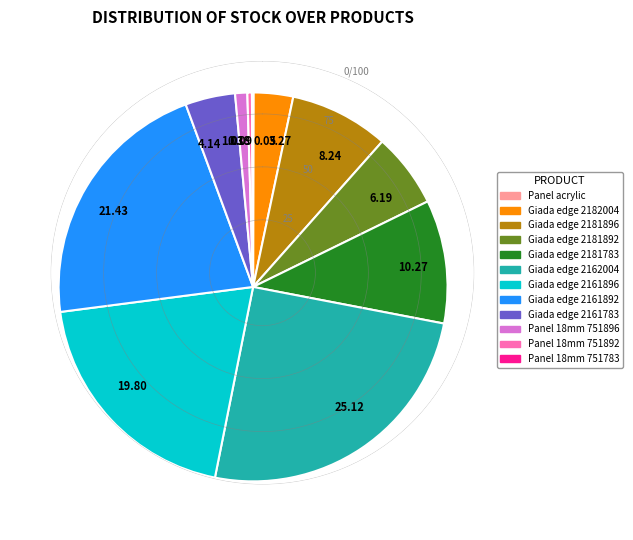

Which has a higher value, Giada edge 2182004 or Giada edge 2181896?

Giada edge 2181896